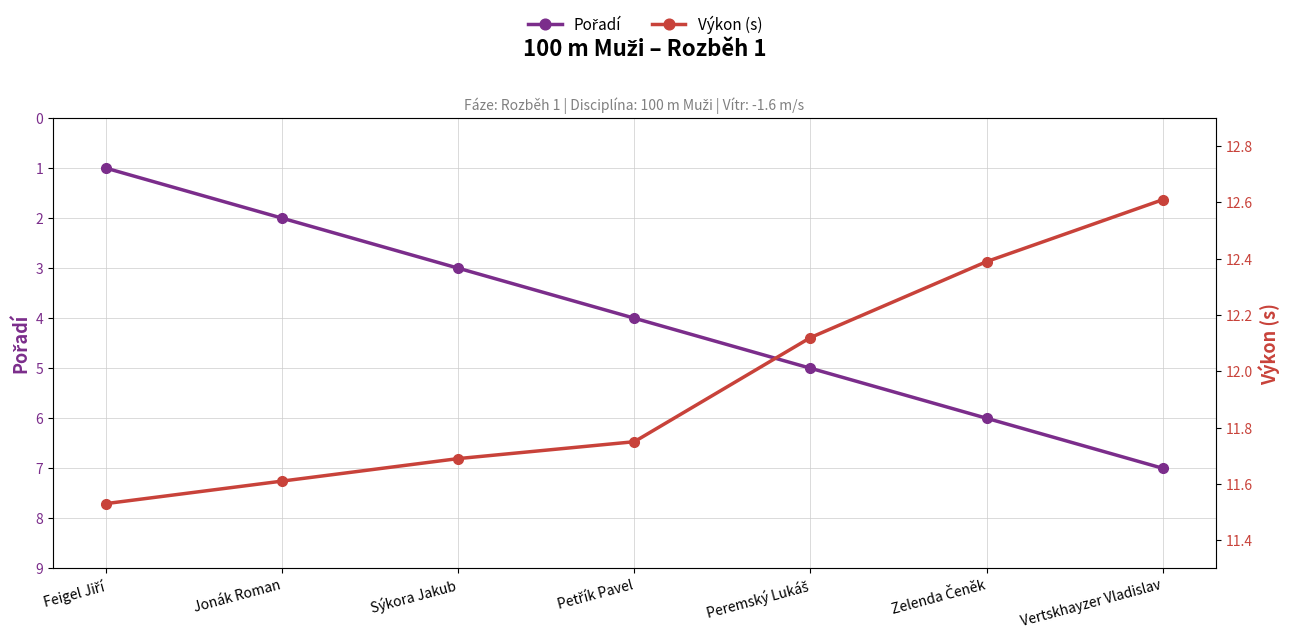

True or false: Výkon (s) and Pořadí cross at least once.

False